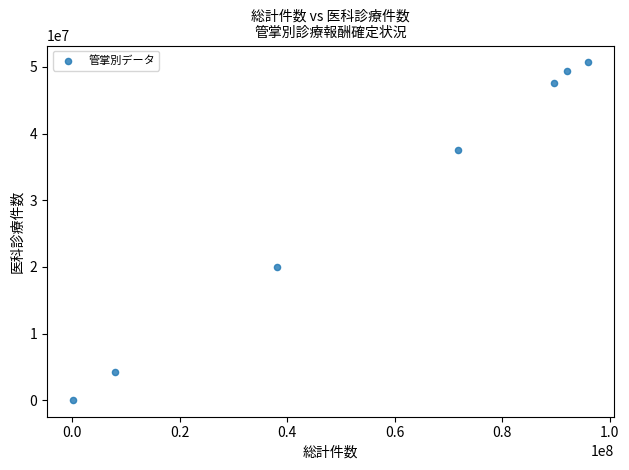

What Y value in the scatter plot is closest to 25363640?

20046616